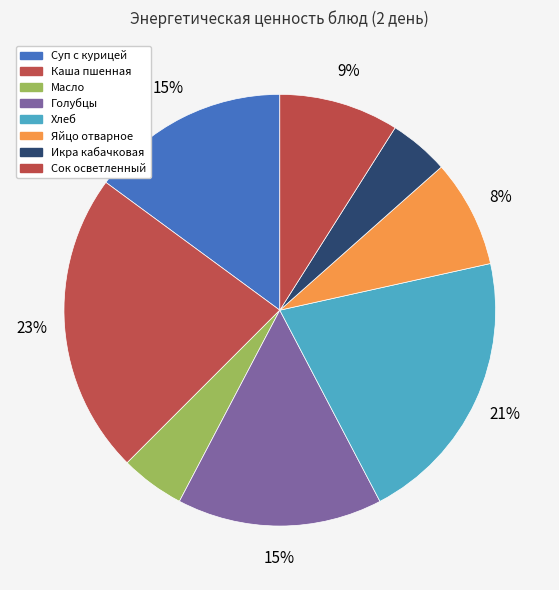

What is the change in value from Хлеб to Яйцо отварное?

-99.2